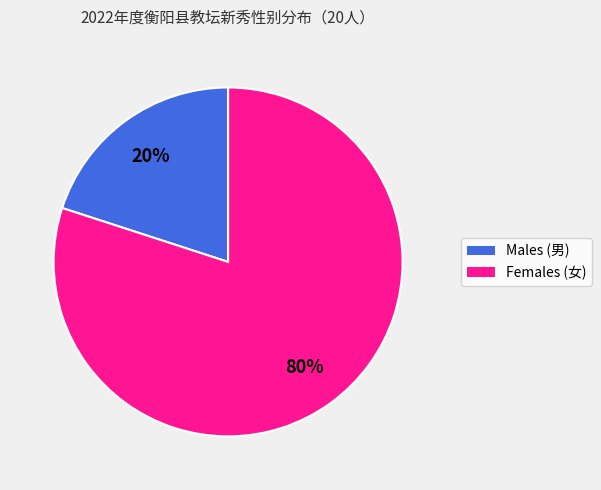

Does any single category account for the majority?

Yes